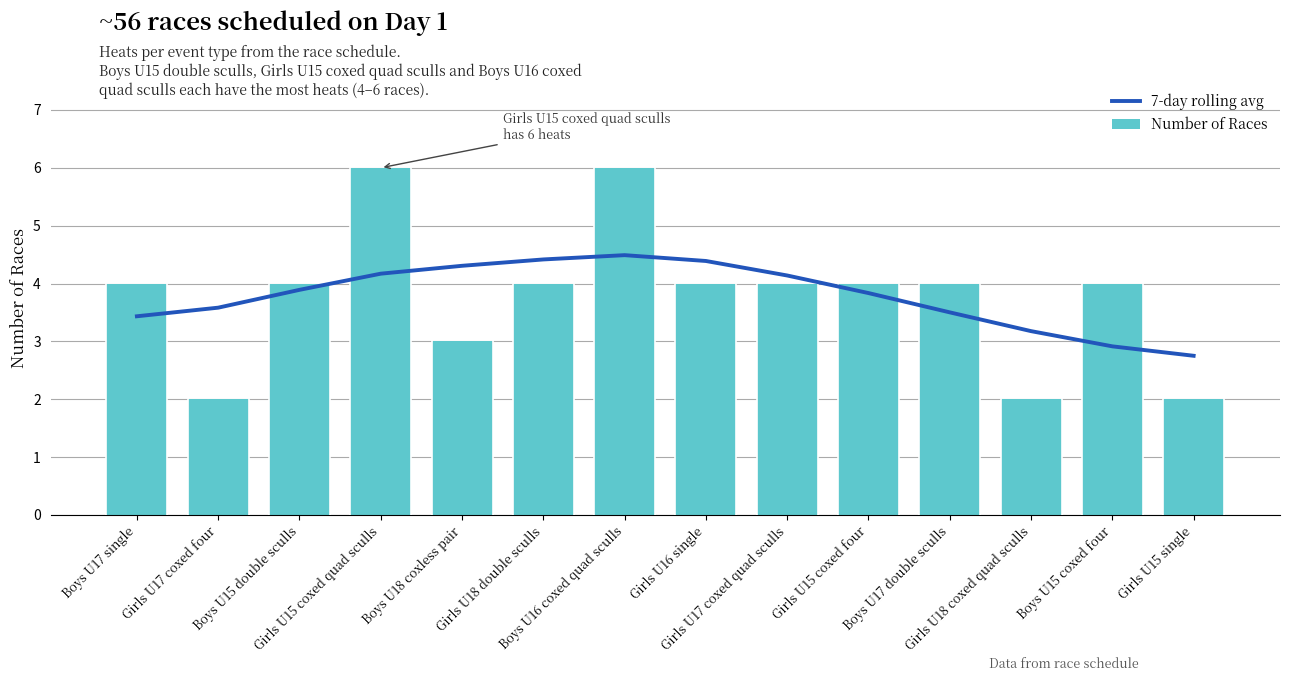

What is the total value across all series at Boys U15 coxed four?

6.9